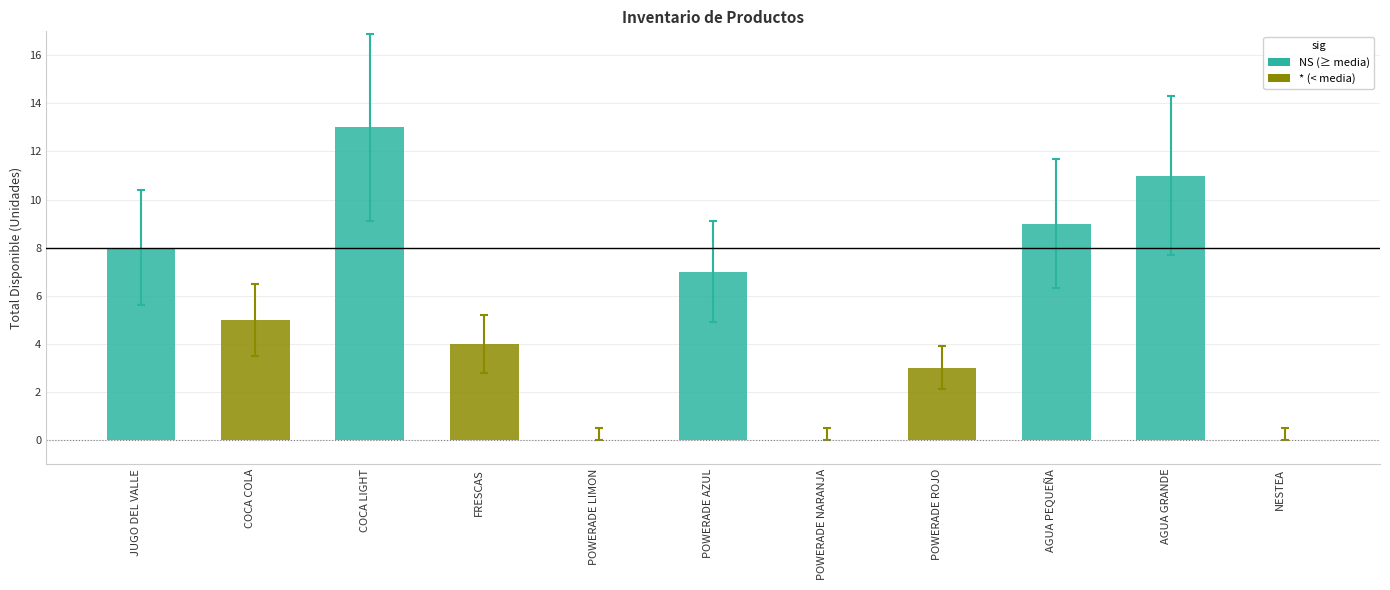

Are the bars grouped side by side (vs. stacked)?

No